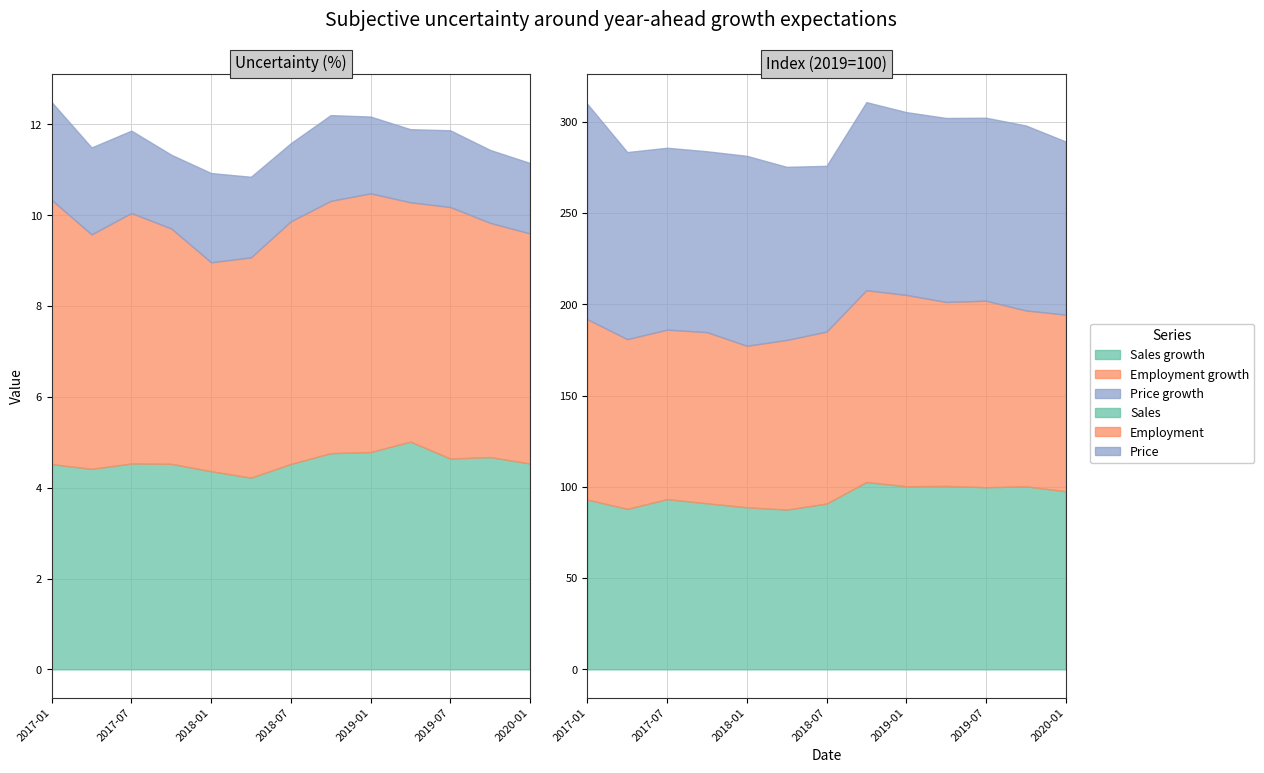

Is it true that Price growth uncertainty equals 2.9 at 2018-04?

False